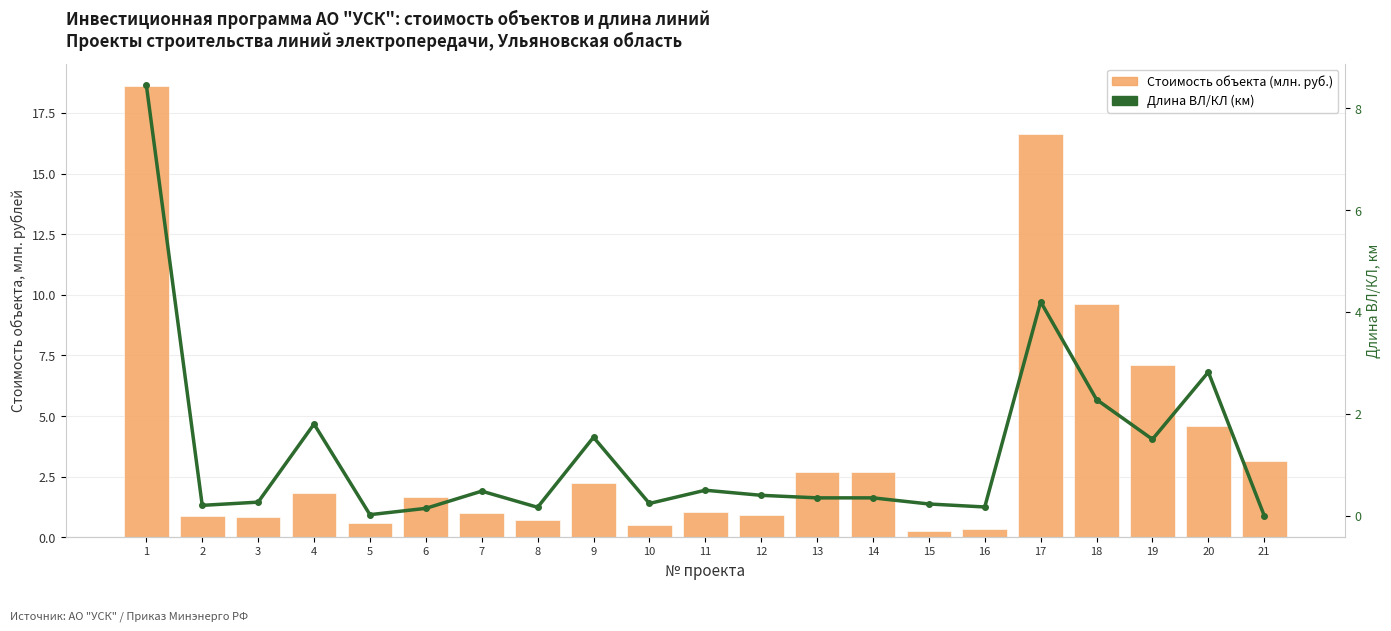

What is the lowest value of the Стоимость объекта (млн. руб.) series?

0.3